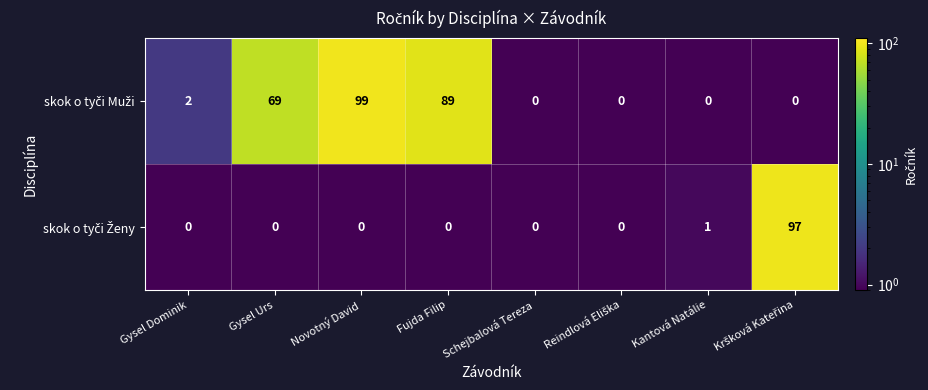

What is the spread (max minus min) of values at Fujda Filip?

89